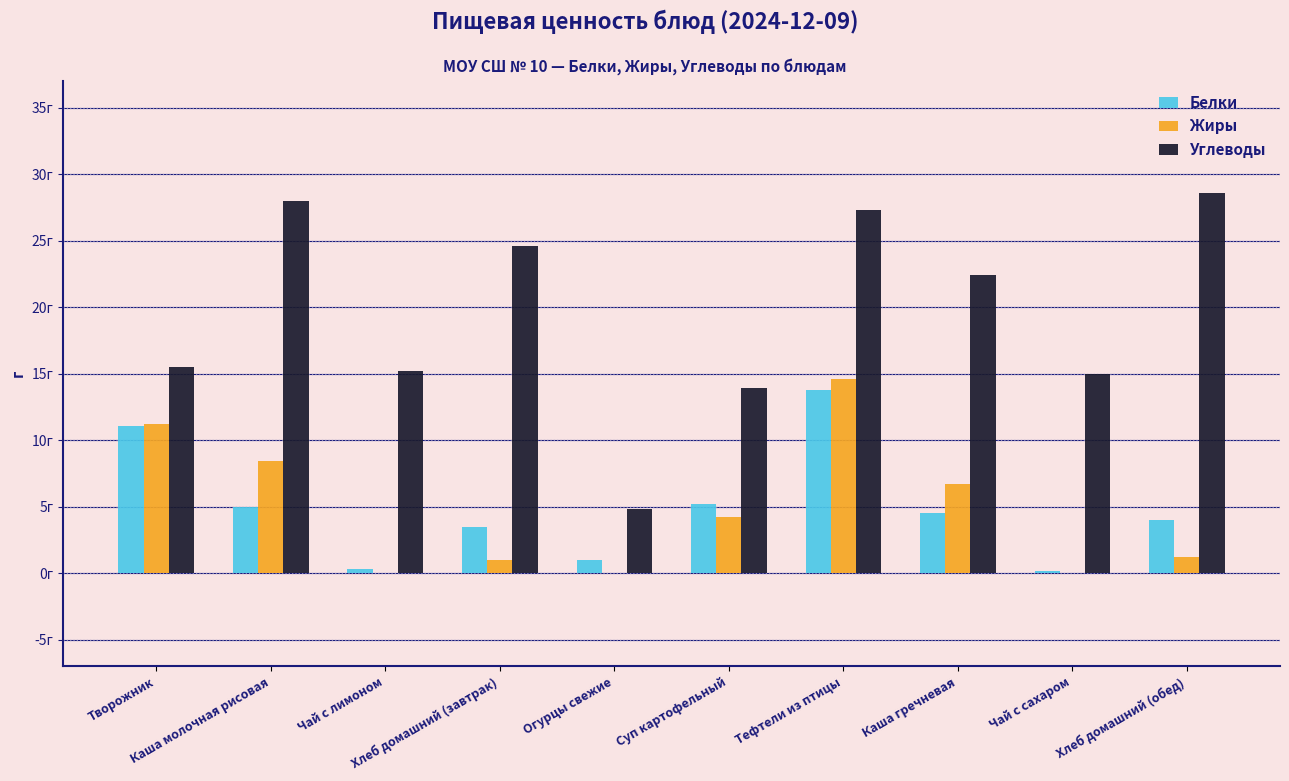

At which label does Углеводы first exceed 22?

Каша молочная рисовая